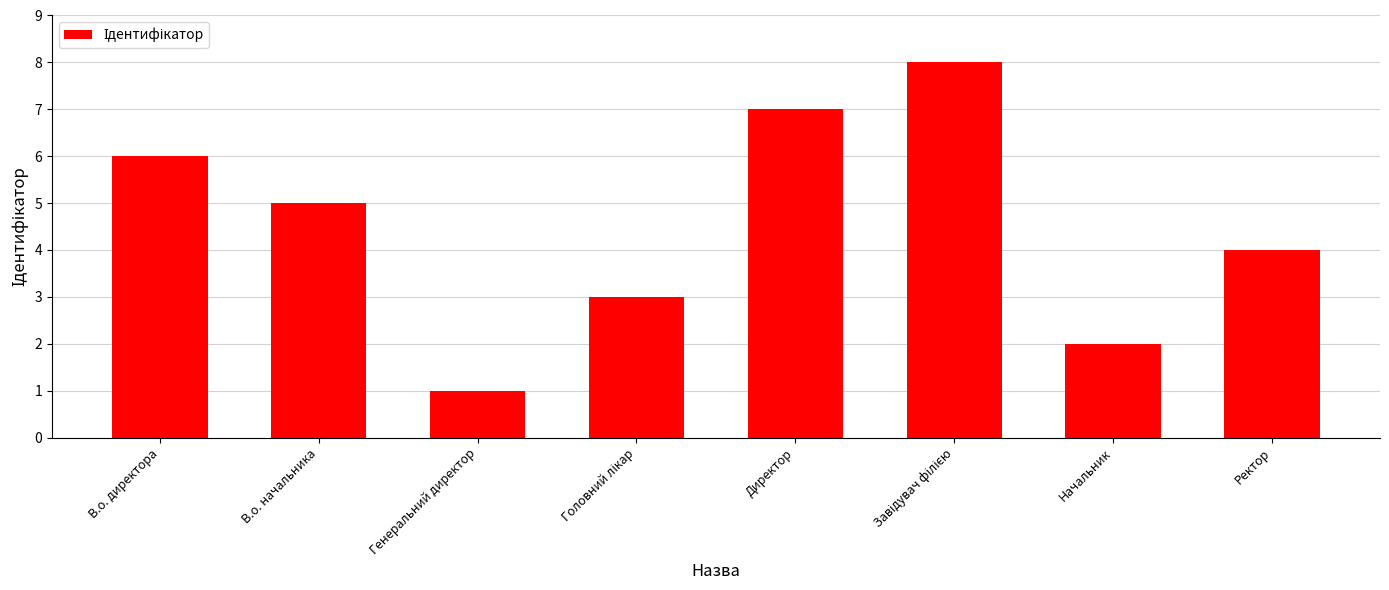

Reading left to right, transcribe all the data shown in this chart.

6	5	1	3	7	8	2	4